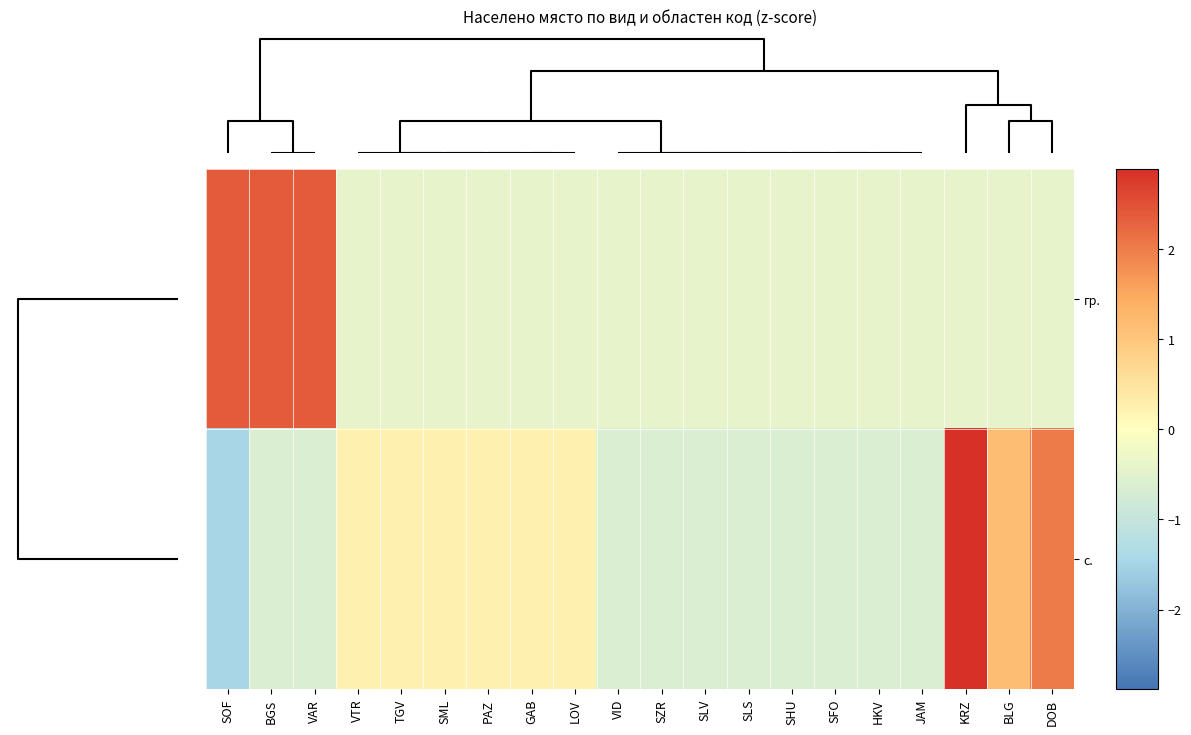

At how many categories does at least one series exceed 2?

5